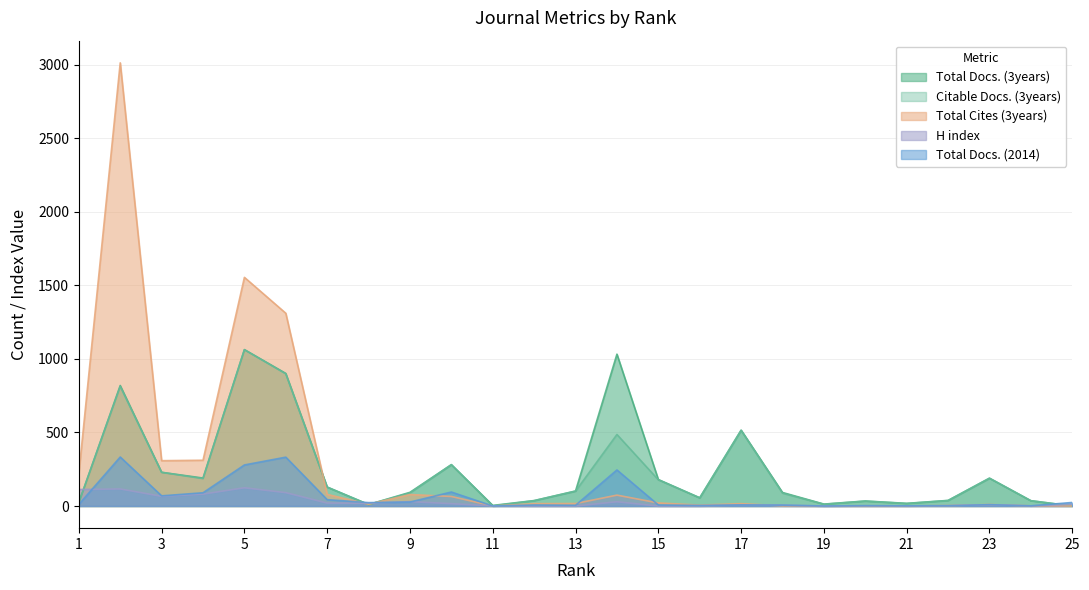

What is the sum of the Citable Docs. (3years) values at 5 and 22?

1099